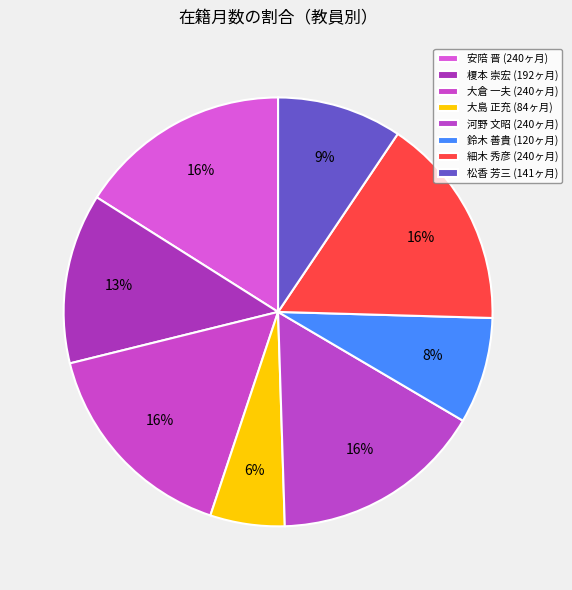

What percentage is NOT represented by 安陪 晋?

84.0%